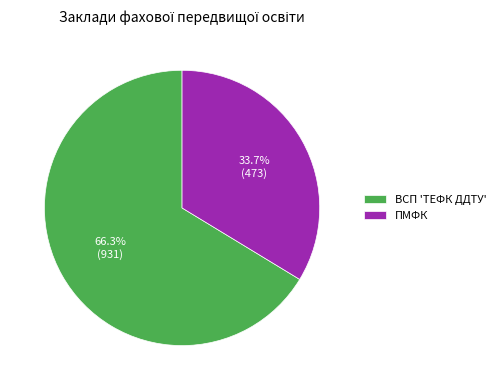

To the nearest percent, what is the combined percentage of ВСП 'ТЕФК ДДТУ' and ПМФК?

100%